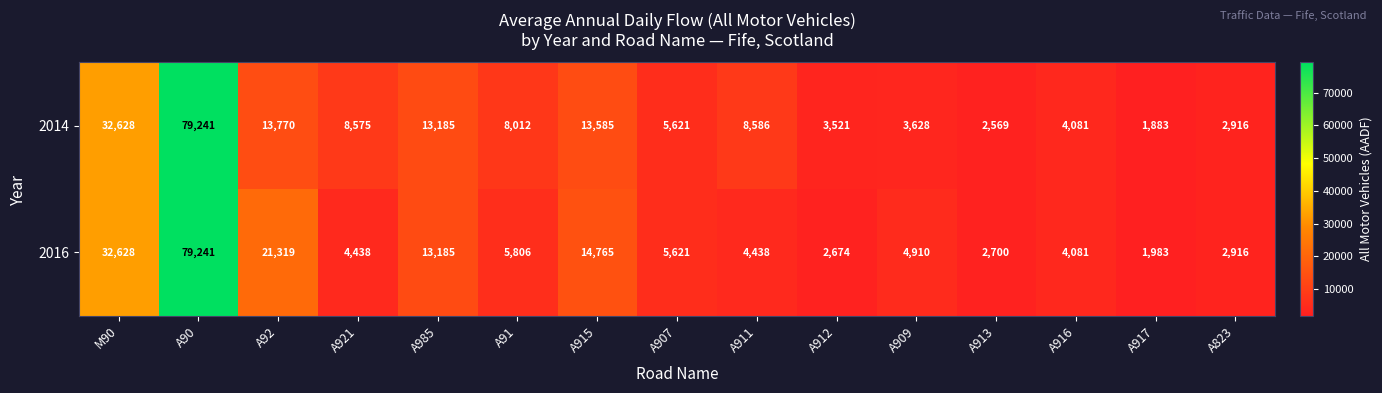

What is the approximate value of 2014 at A911, to the nearest 100?

8600